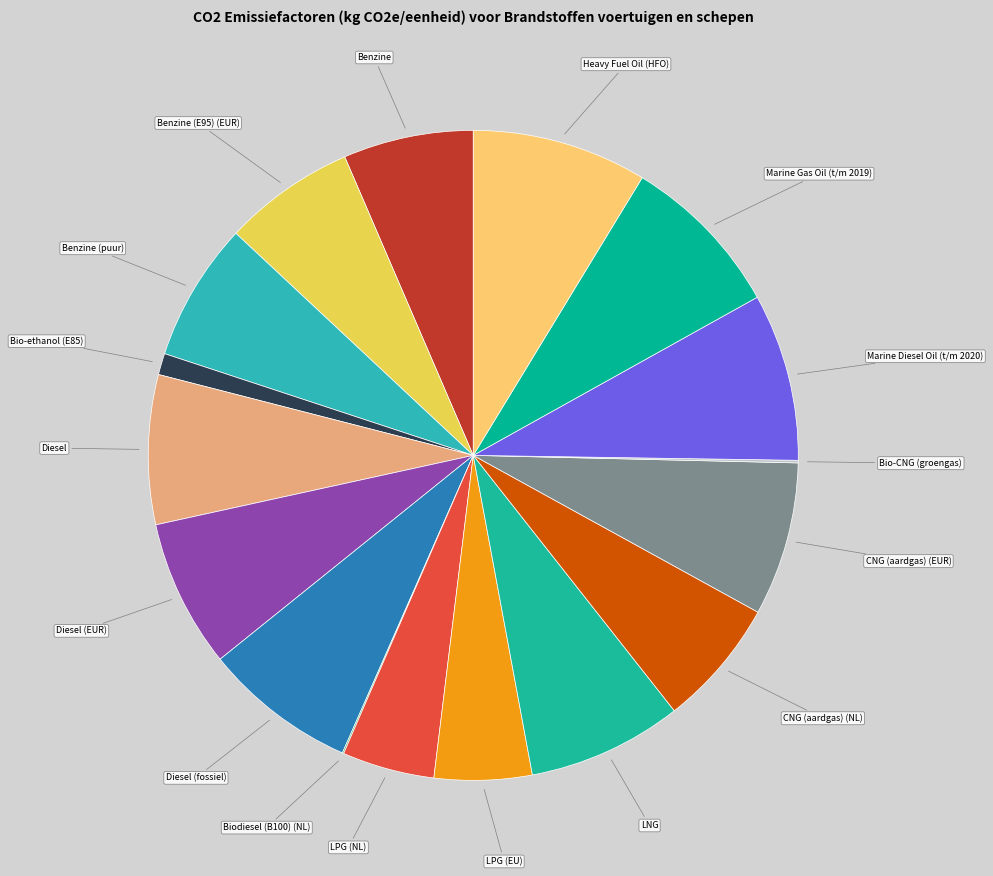

Is there a majority slice in this chart?

No